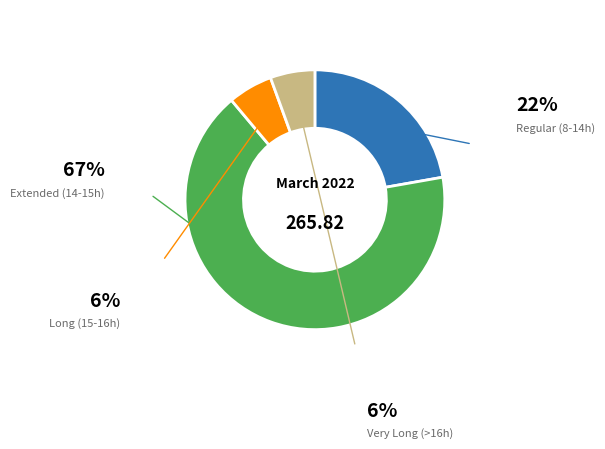

Is there a majority slice in this chart?

Yes